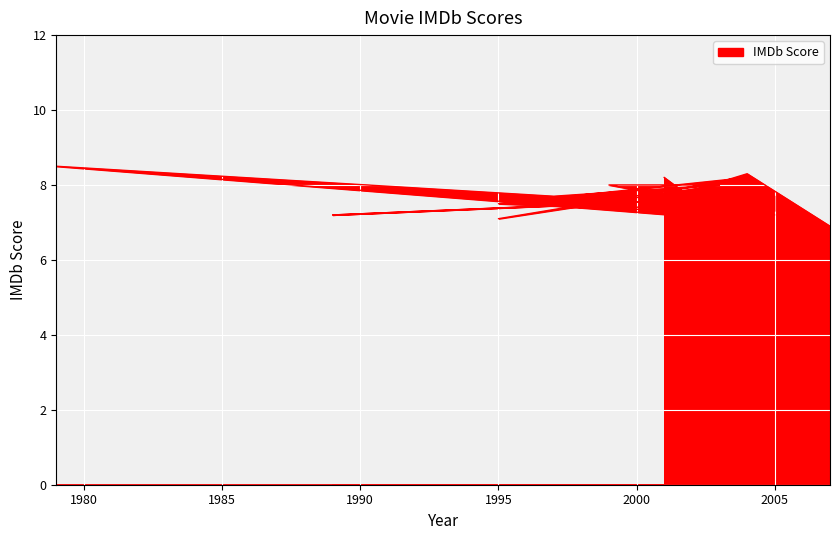

True or false: the data shows 11.5 at 1995.

False